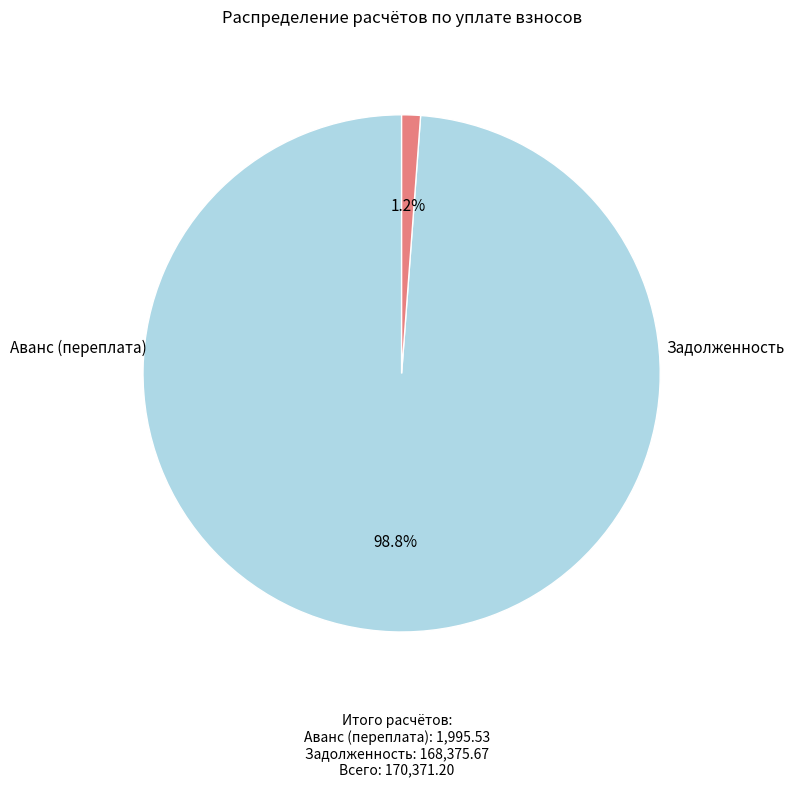

Is there any slice that represents more than half of the pie?

Yes